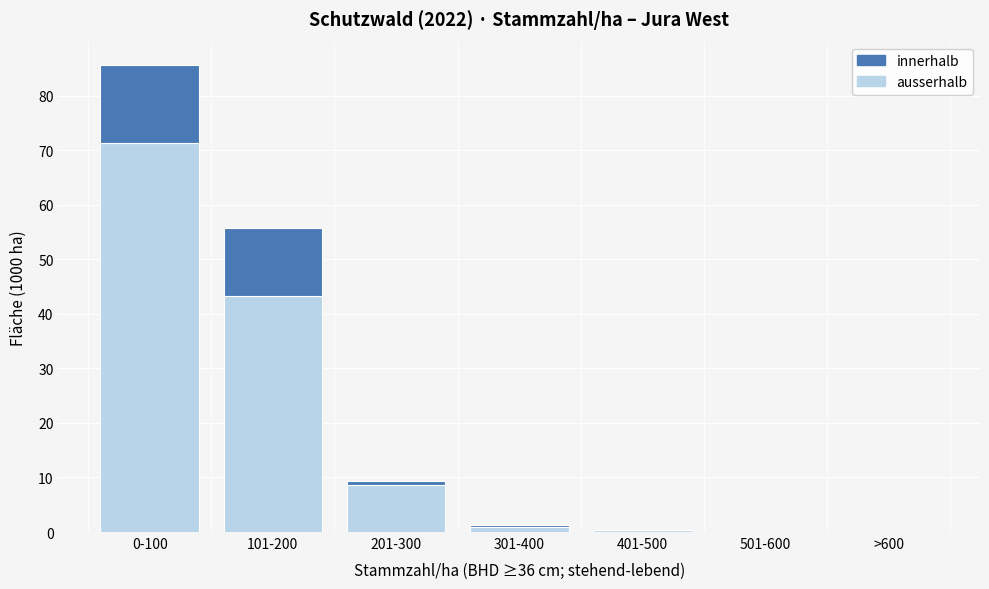

Reading left to right, list the values for the ausserhalb series.

0-100=71.3	101-200=43.3	201-300=8.7	301-400=1.0	401-500=0.4	501-600=0.0	>600=0.0